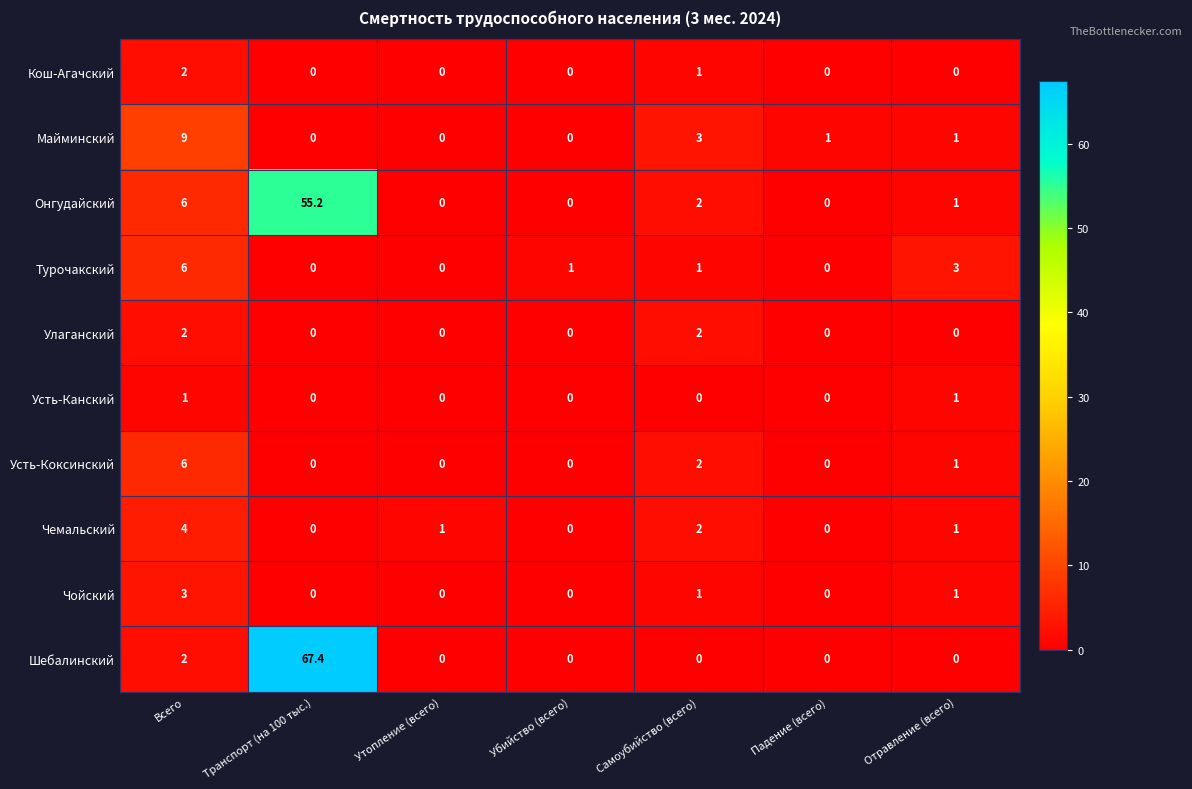

What is the maximum value for Чойский?

3.0